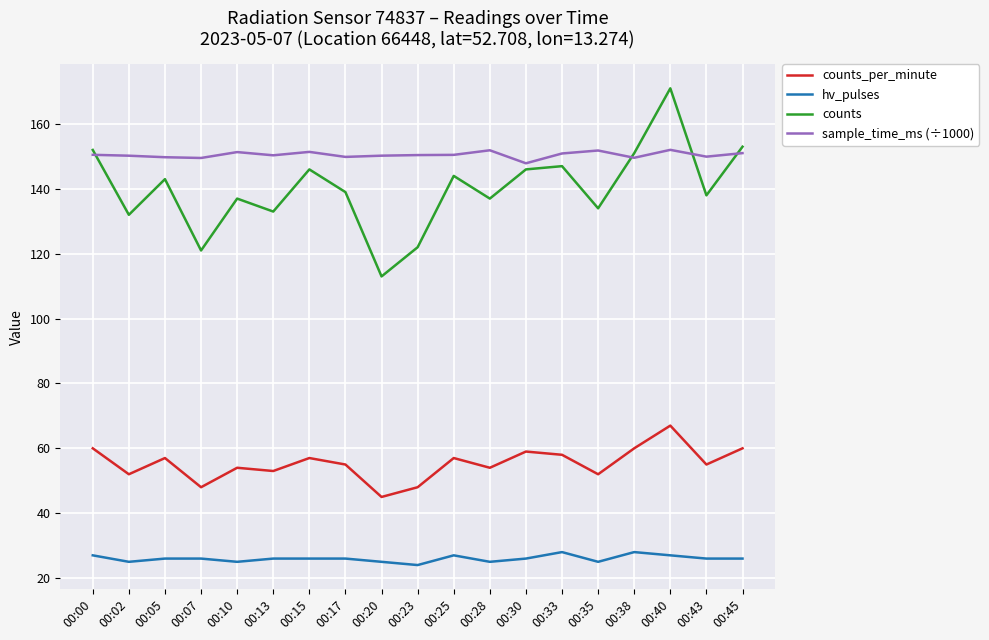

True or false: hv_pulses and counts_per_minute intersect in this chart.

False